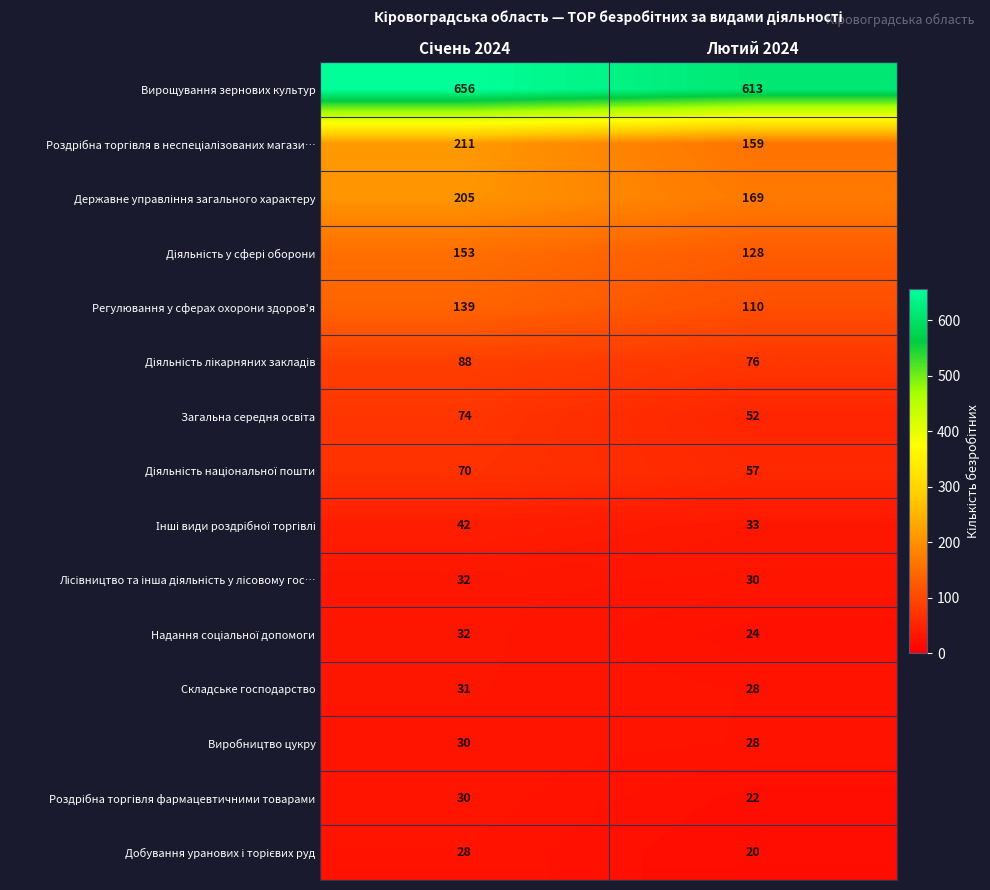

What is the highest value of the Складське господарство series?

31